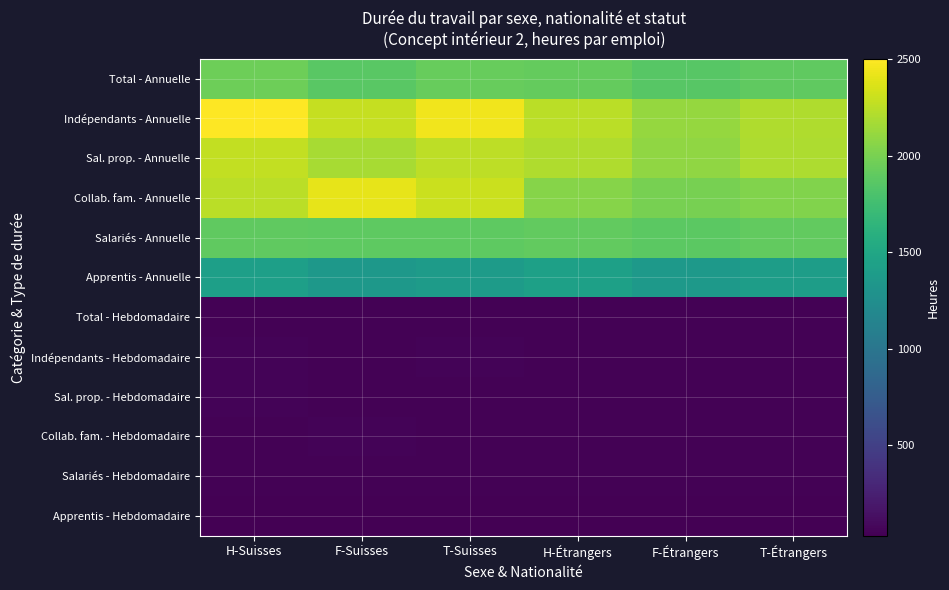

Rank the series by their maximum value, from lowest to highest.

Apprentis - Hebdomadaire, Salariés - Hebdomadaire, Total - Hebdomadaire, Sal. prop. - Hebdomadaire, Collab. fam. - Hebdomadaire, Indépendants - Hebdomadaire, Apprentis - Annuelle, Salariés - Annuelle, Total - Annuelle, Sal. prop. - Annuelle, Collab. fam. - Annuelle, Indépendants - Annuelle